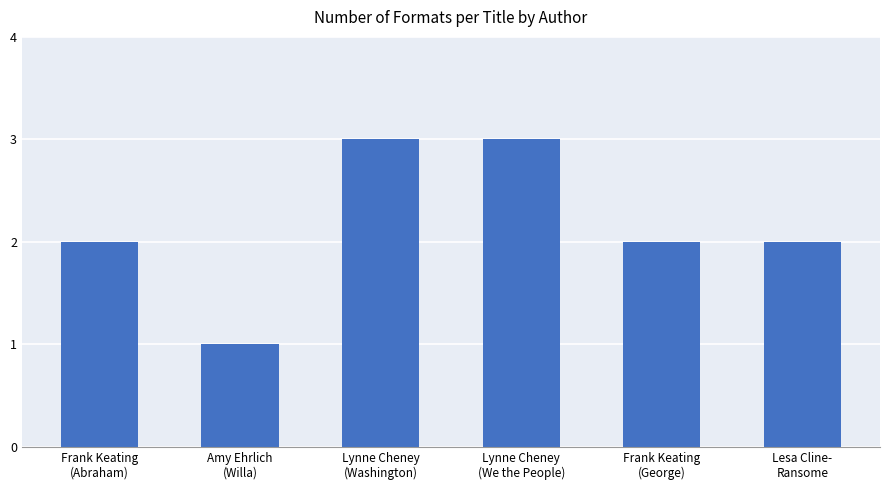

What is the approximate value at Frank Keating
(George)?

2